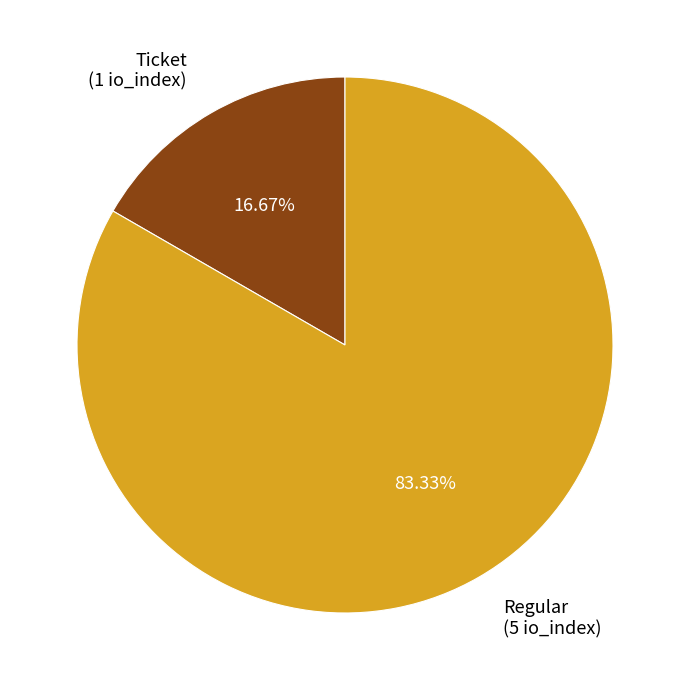

Approximately how many times larger is the value at Regular compared to Ticket?

5.0